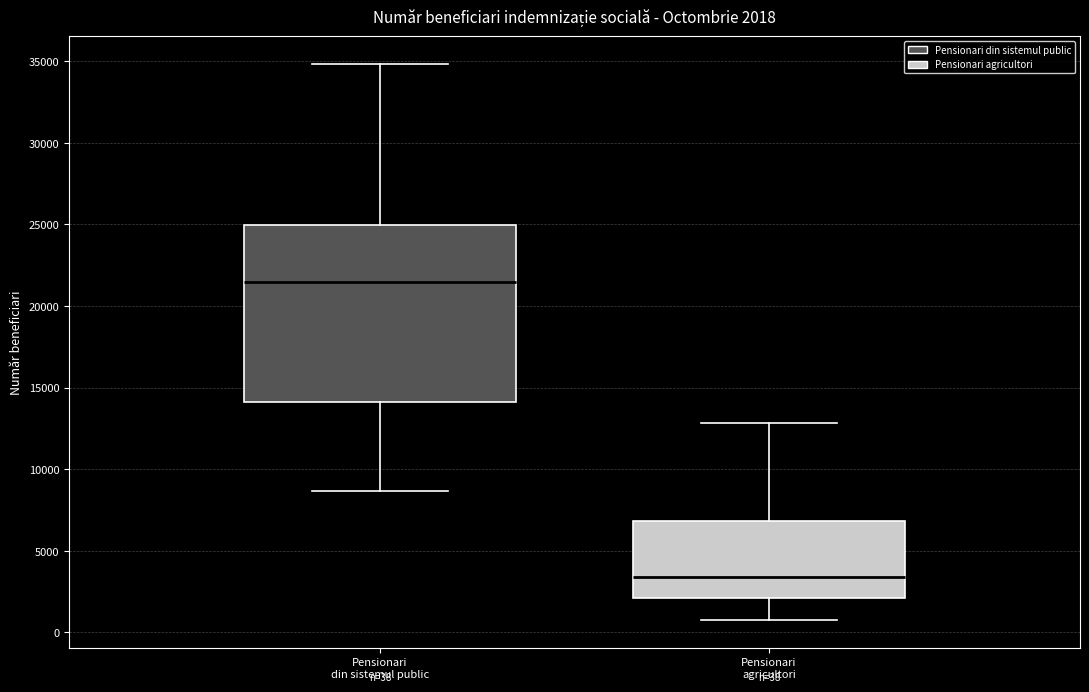

Which box has the lowest median line?

Pensionari agricultori